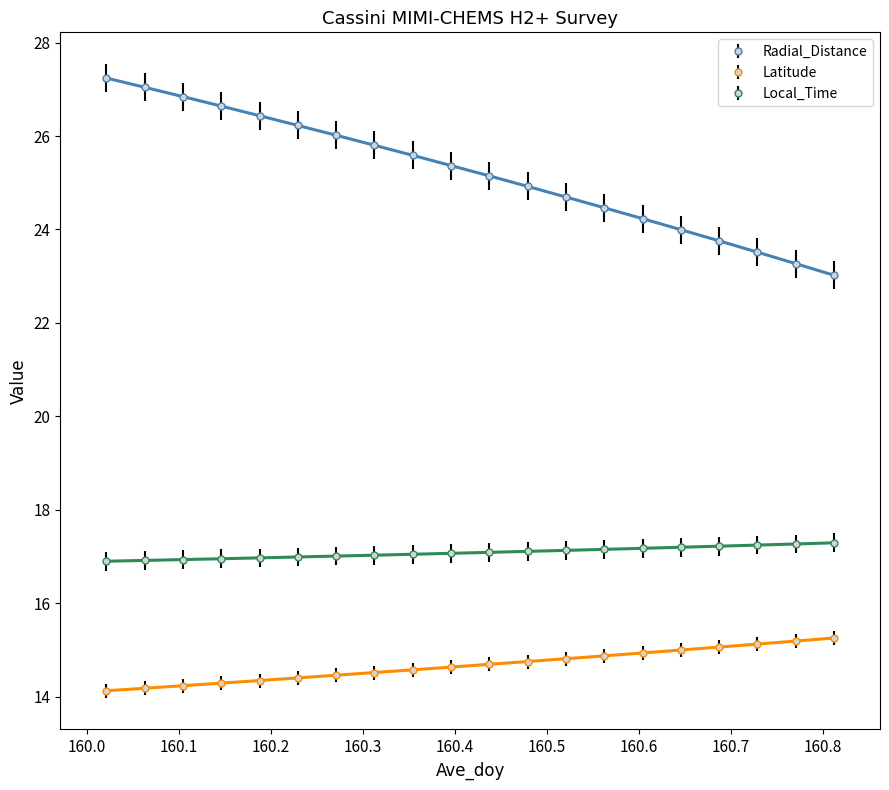

What is the highest value of the Latitude series?

15.3